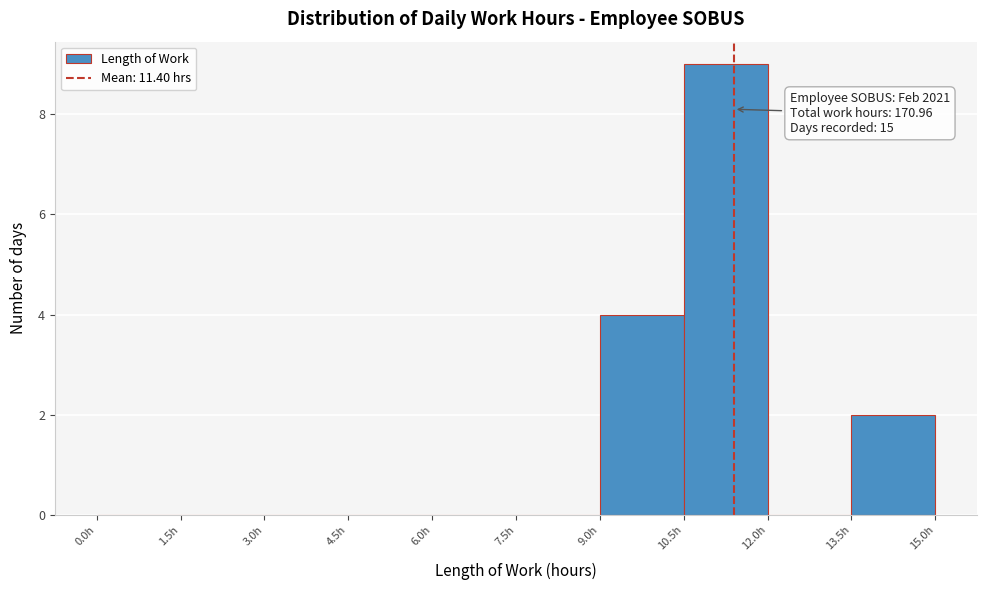

Over which range of the x-axis is the bar tallest?

10.5 to 12.0